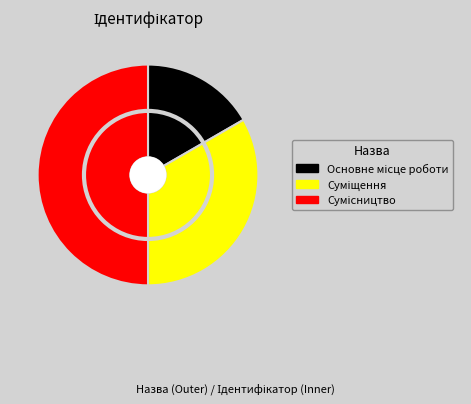

True or false: Суміщення accounts for 33% of the total.

True